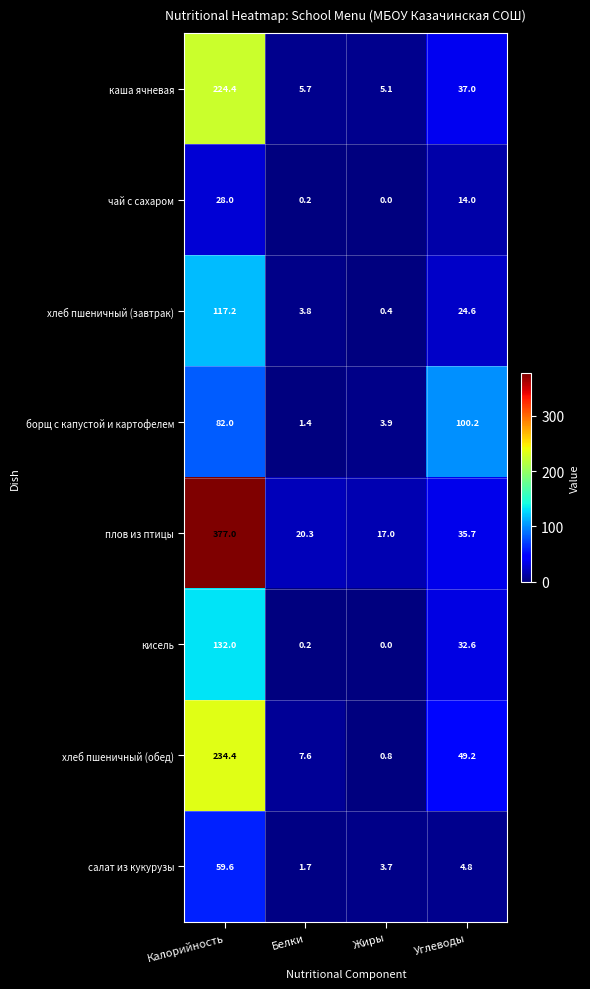

At which category is the sum across all series the highest?

Калорийность